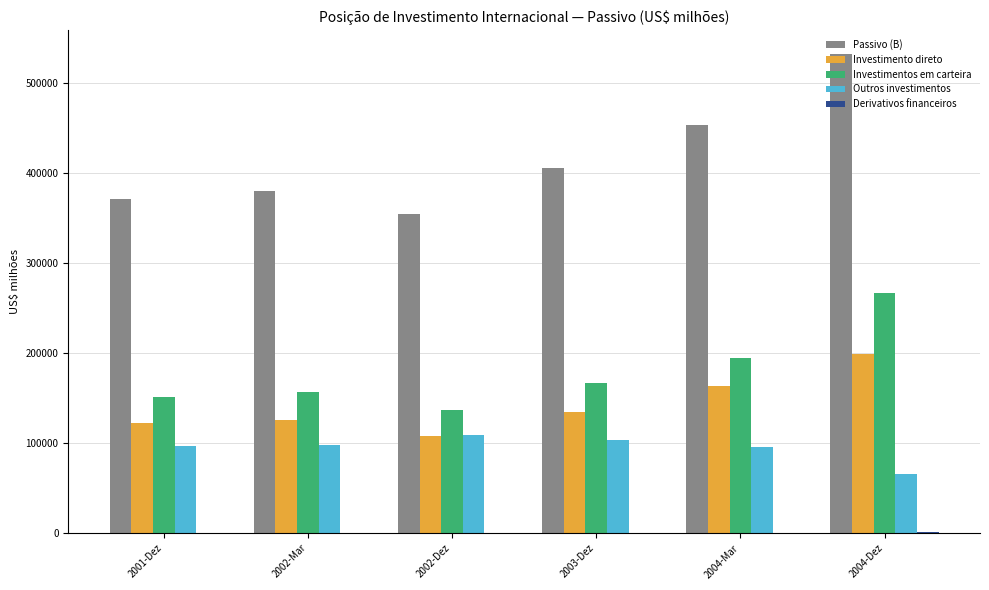

What is the highest value of the Investimentos em carteira series?

266881.4